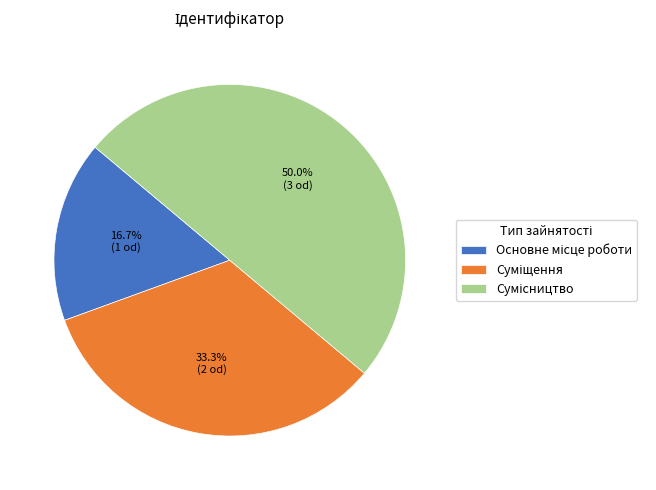

Combined, what portion of the pie is Сумісництво and Суміщення?

83.3%